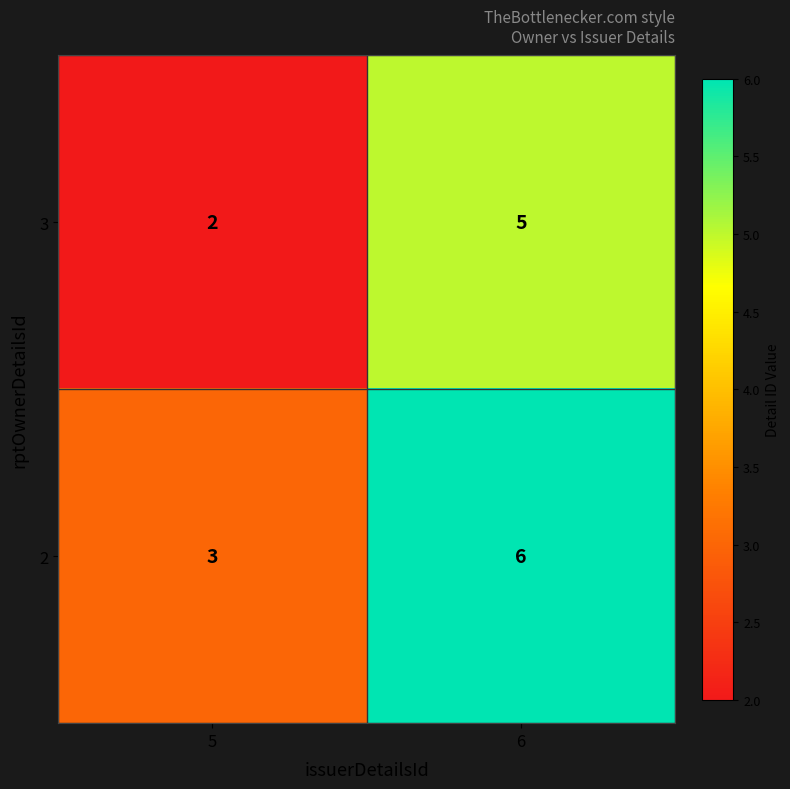

What is the difference between the highest and lowest values at 5?

1